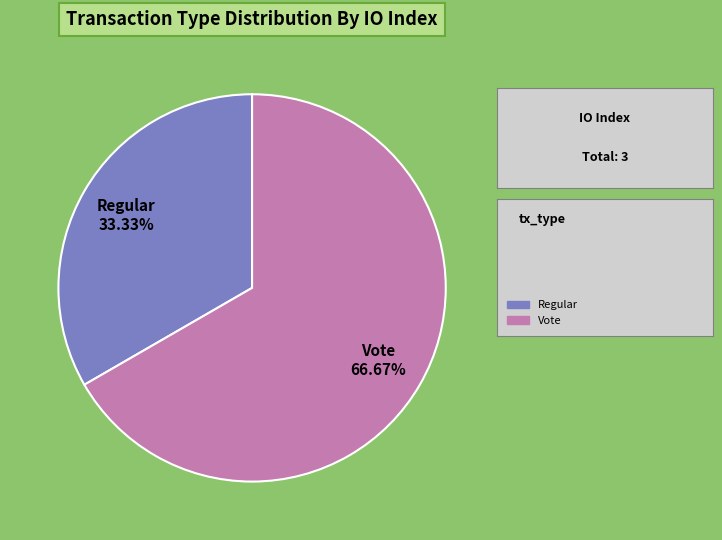

How many slices are in this pie chart?

2